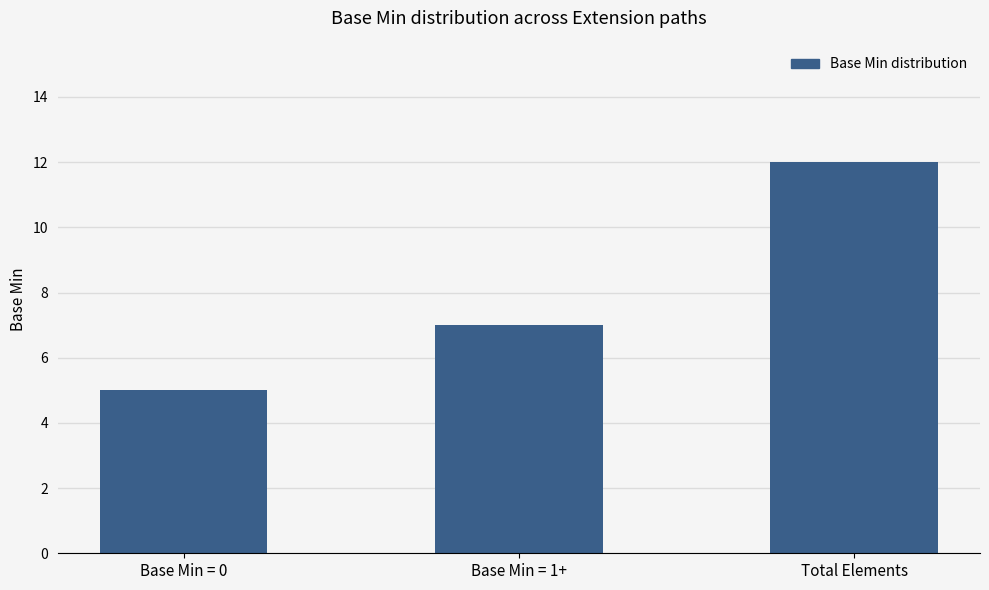

What position from the left is Total Elements?

3